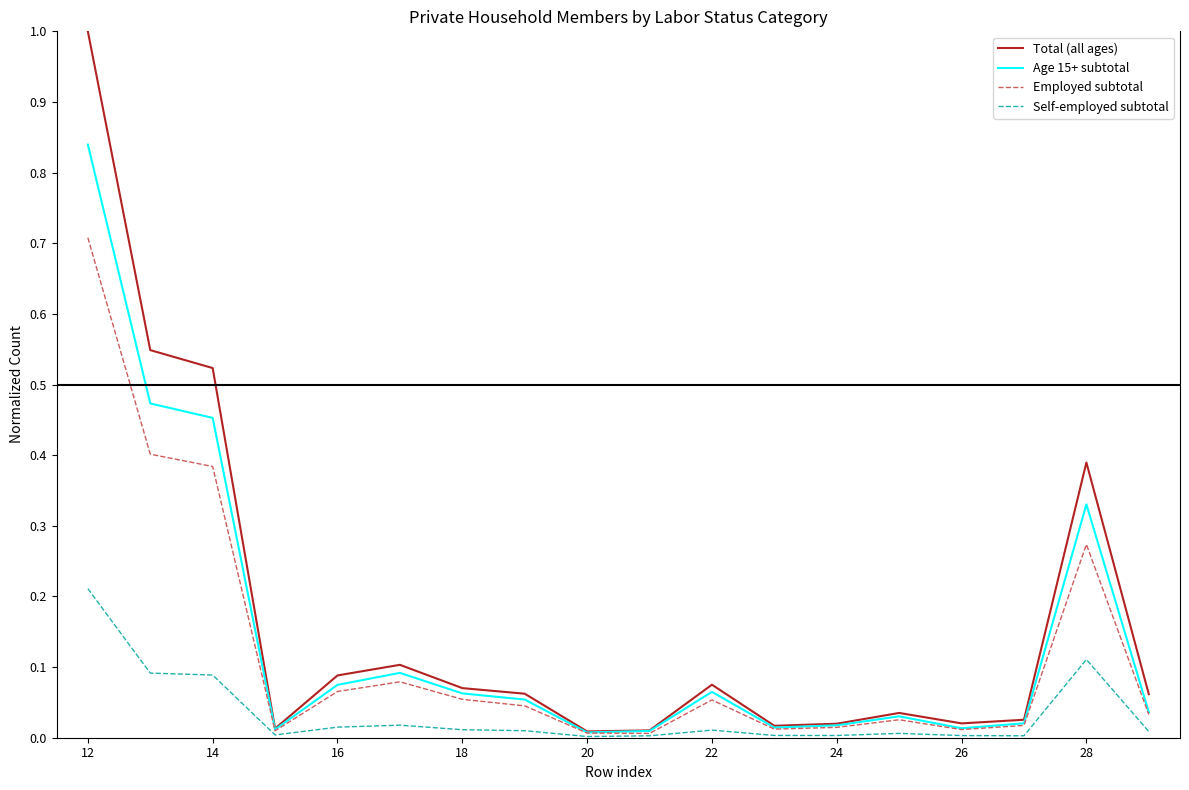

List the series in order of their peak value, lowest first.

Self-employed subtotal, Employed subtotal, Age 15+ subtotal, Total (all ages)